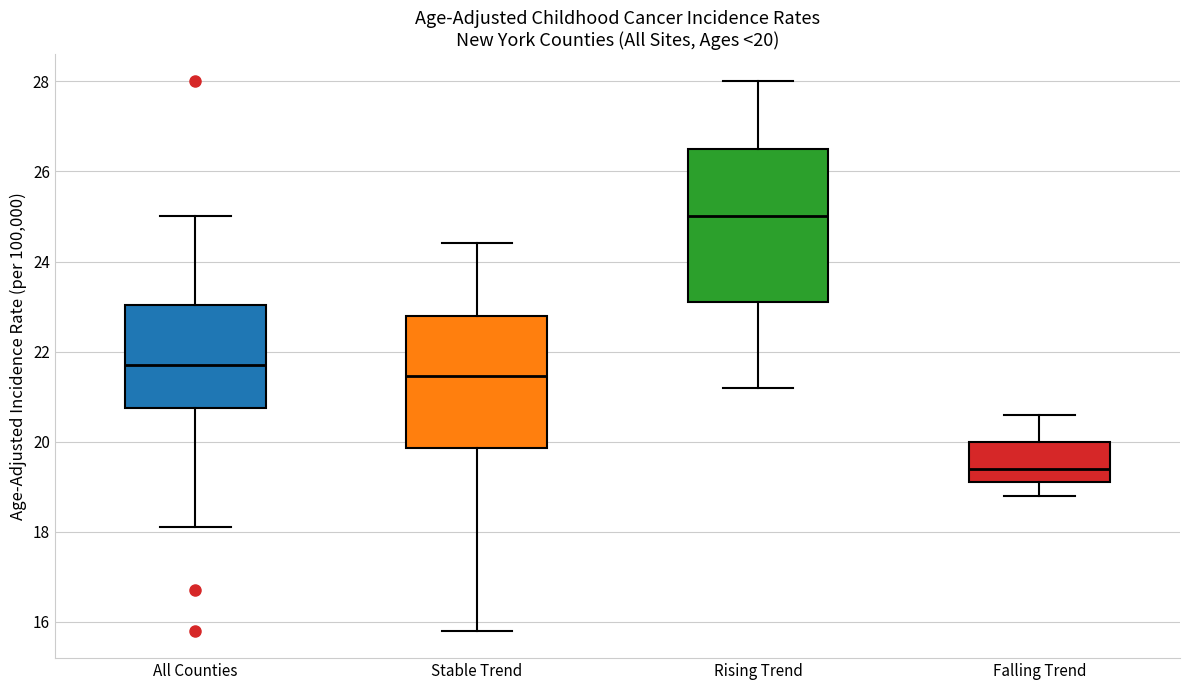

Which box's median line is the lowest?

Falling Trend